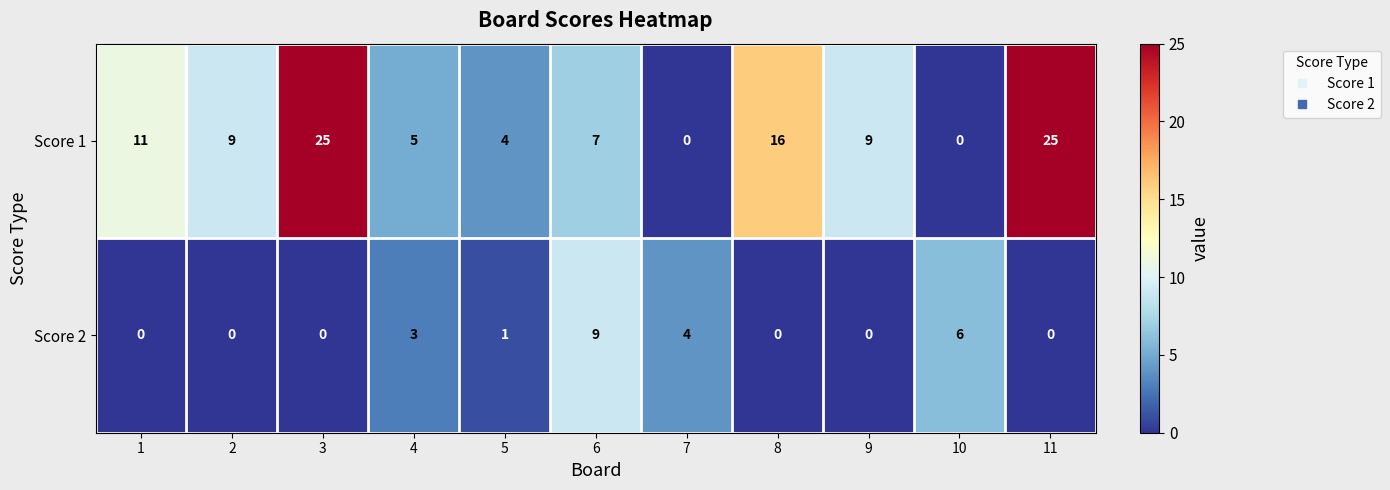

What is the difference between the maximum and minimum values in the Score 1 series?

25